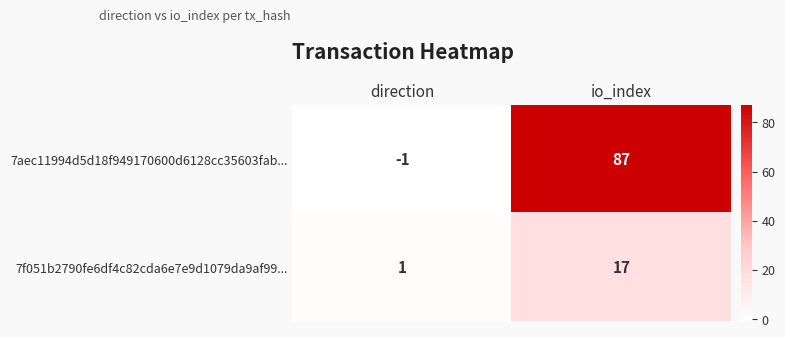

Is the value of 7f051b2790fe6df4c82cda6e7e9d1079da9af99... at io_index greater than the value of 7aec11994d5d18f949170600d6128cc35603fab... at direction?

Yes